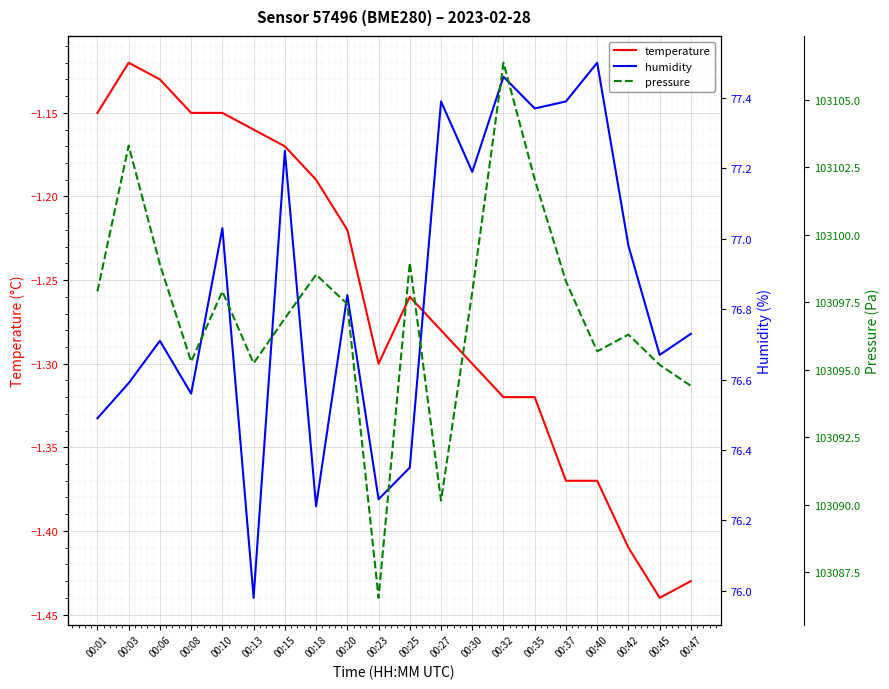

Which series has the largest range (max minus min)?

pressure